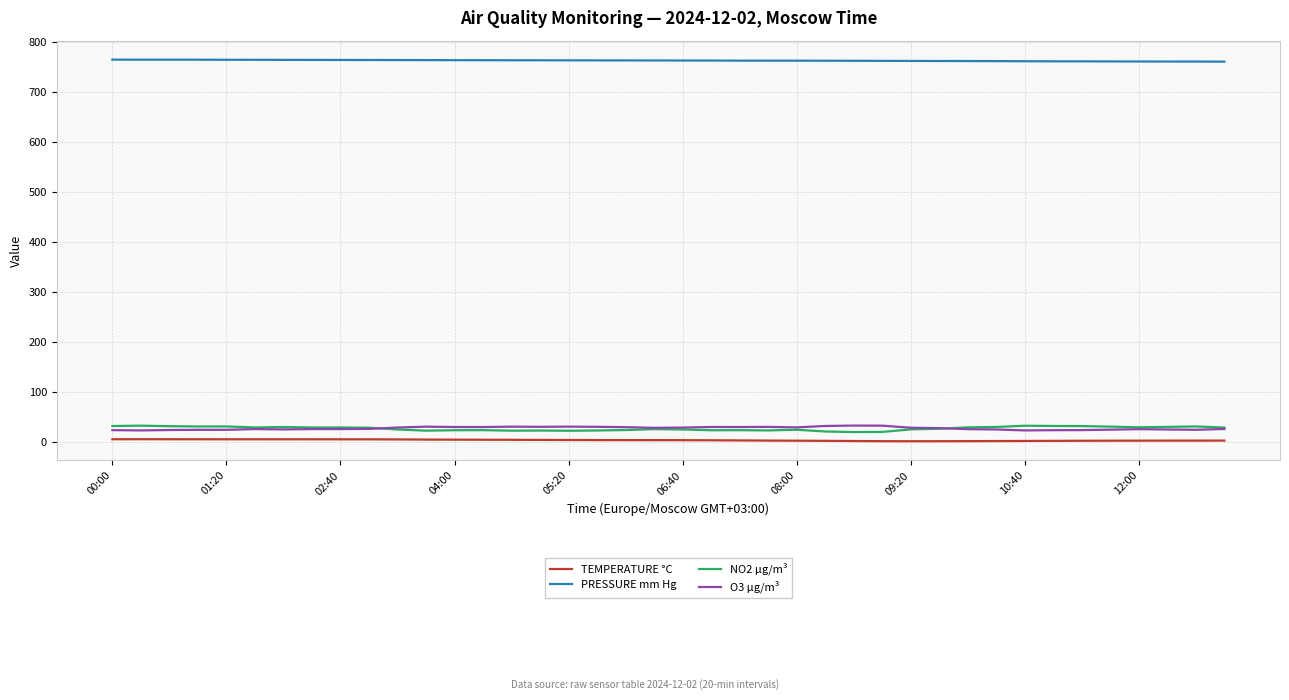

Does the chart display data point markers on the line(s)?

No